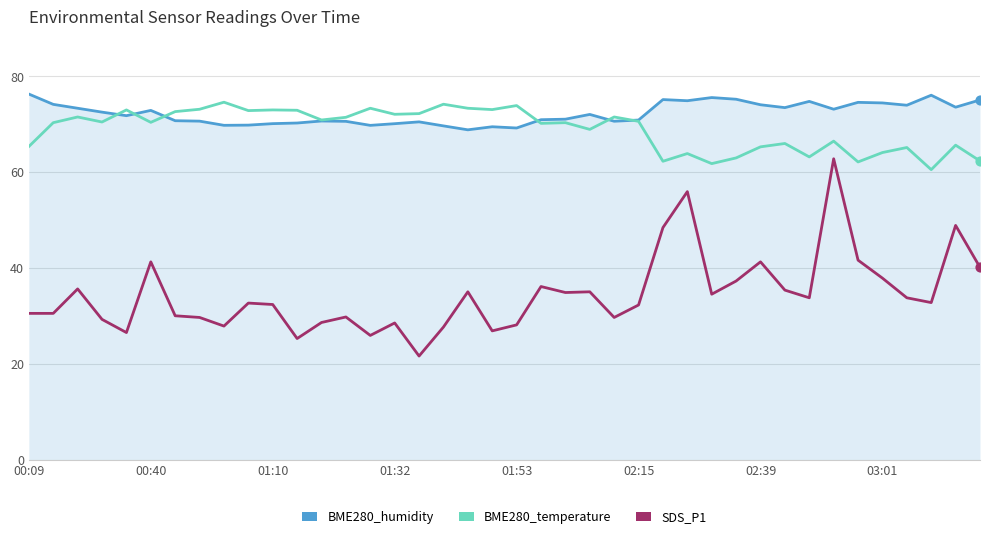

What are all the series names shown in the legend?

BME280_humidity, BME280_temperature, SDS_P1